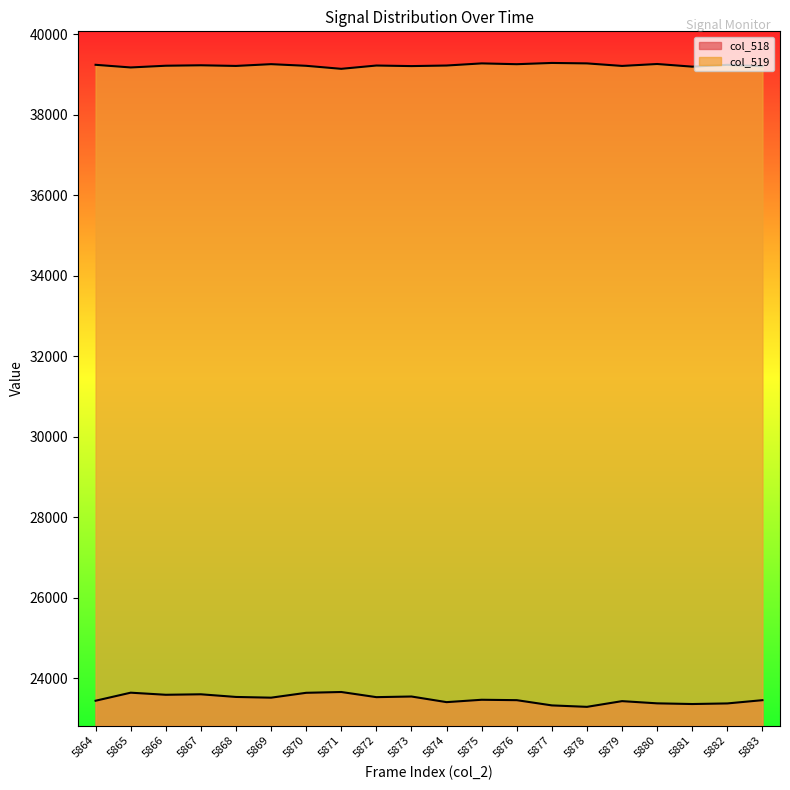

True or false: col_519 and col_518 cross at least once.

False